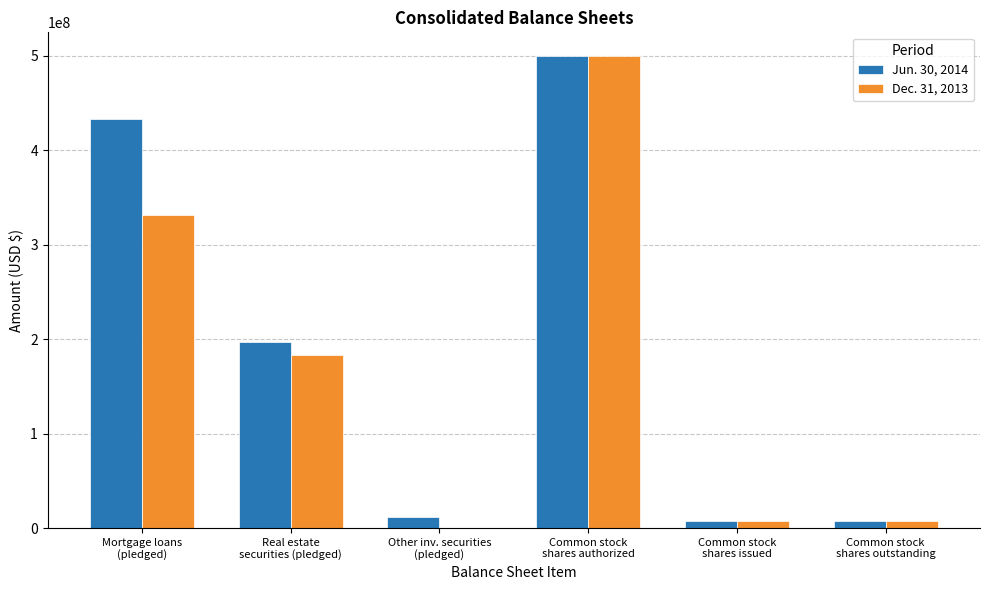

At which category is the sum across all series the highest?

Common stock
shares authorized